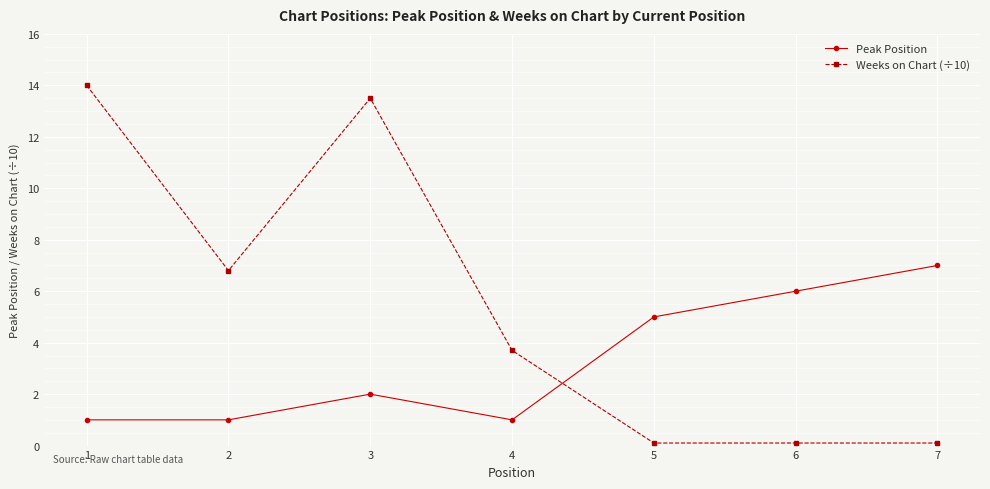

What is the sum of all Weeks on Chart (÷10) values?

38.3